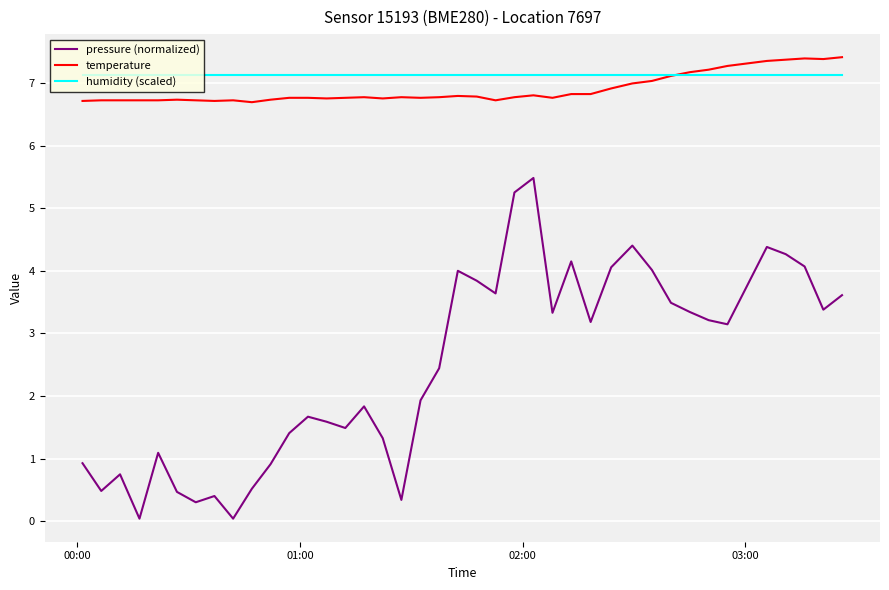

What is the minimum value for temperature?

6.7